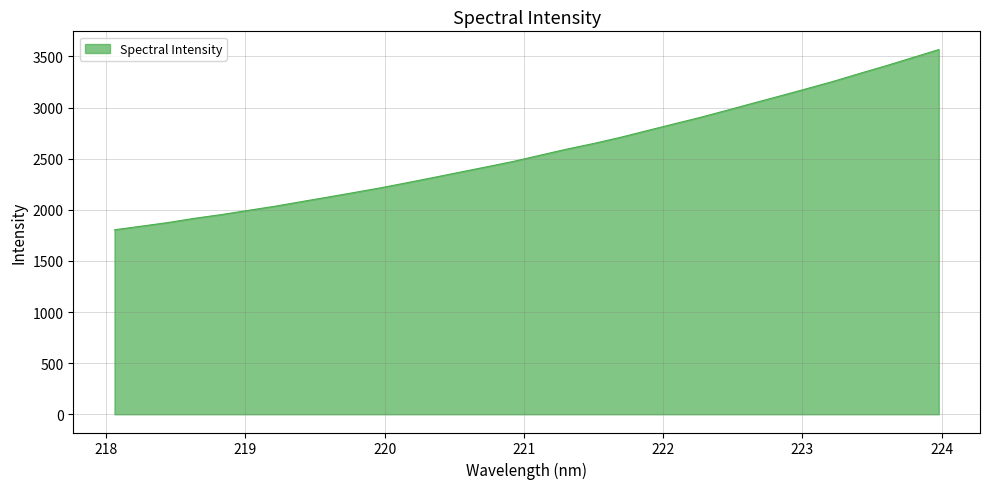

What is the greatest value displayed?

3566.9